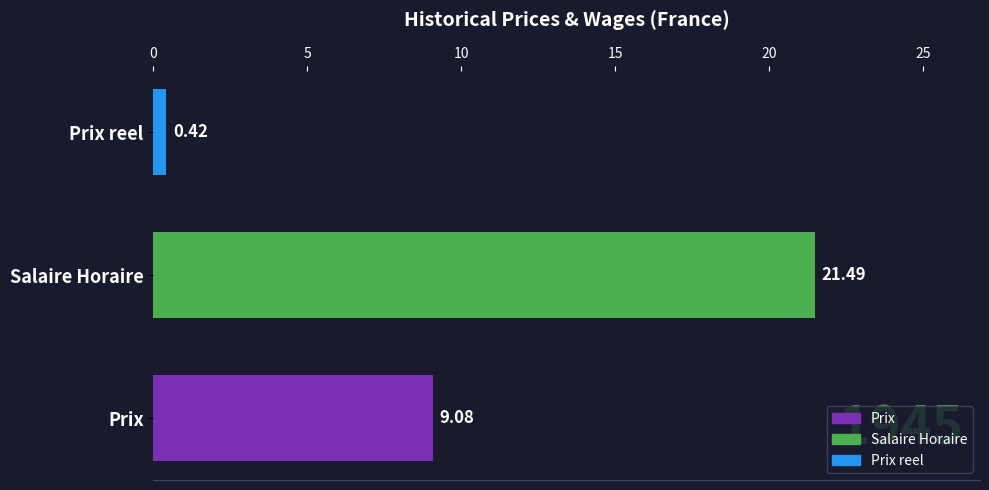

Which category has the highest value across all series?

Salaire Horaire